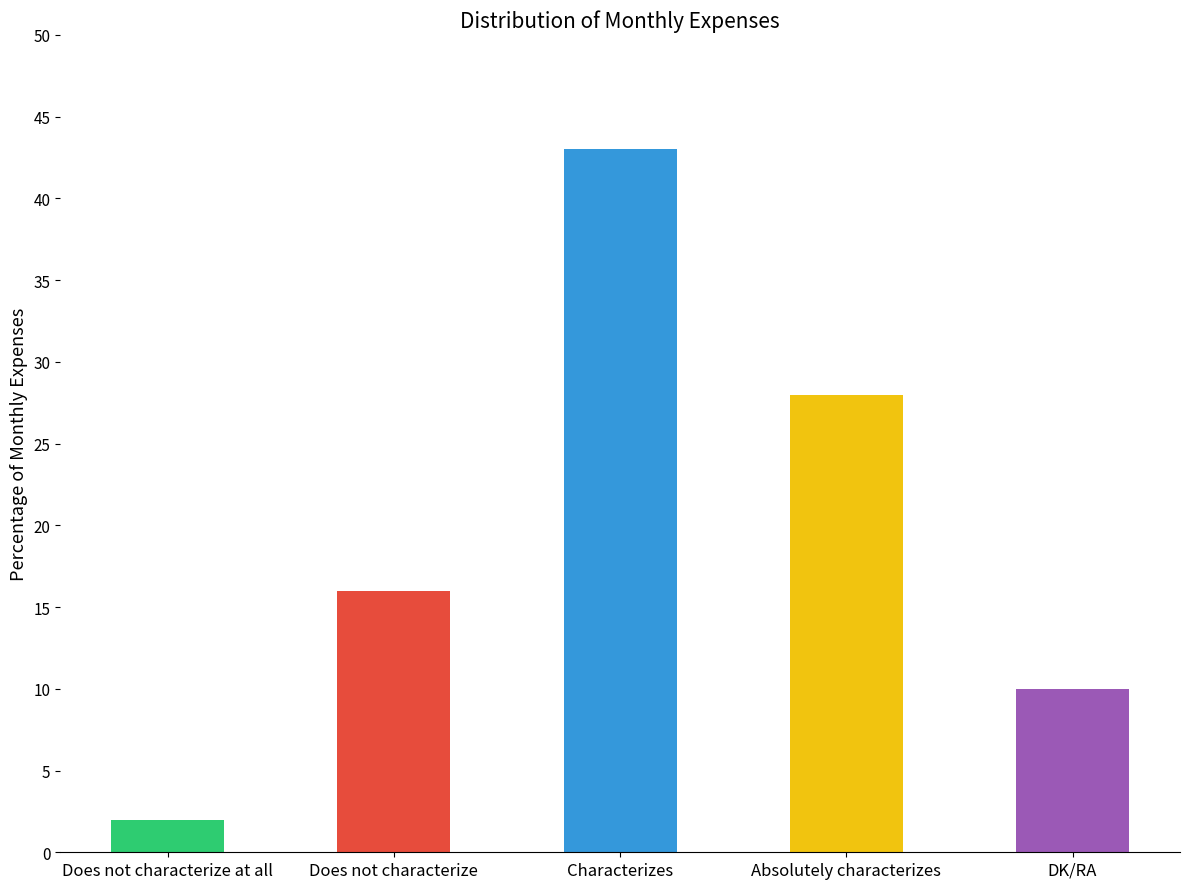

True or false: the data shows 10 at DK/RA.

True